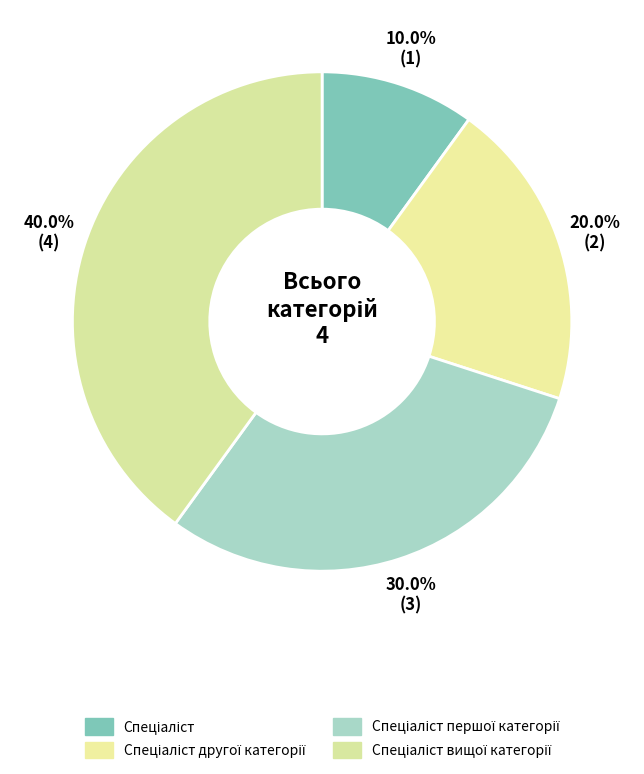

How many segments does this pie chart have?

4